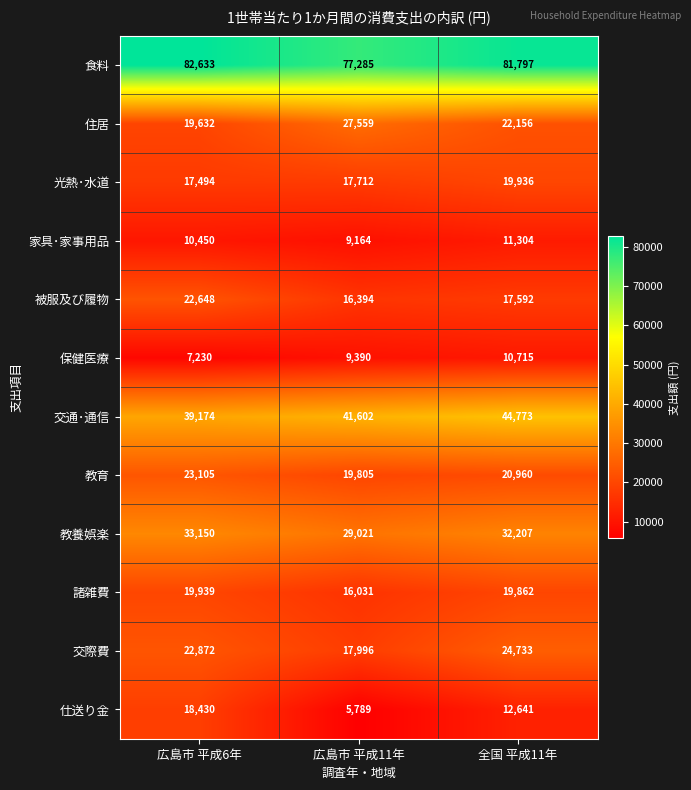

Which series has the largest total across all categories?

食料